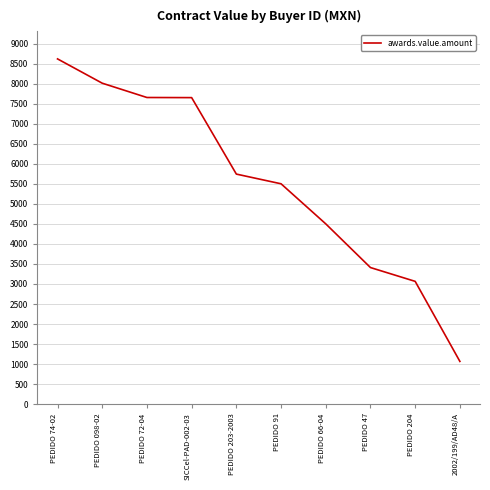

Is it true that the value at PEDIDO 47 is 3410.0?

True